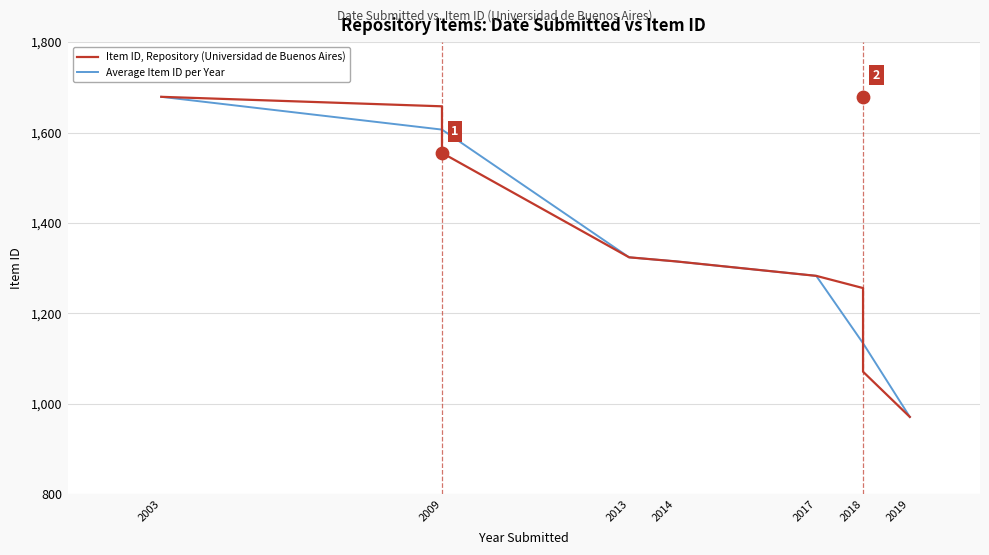

What is the change in value from 2013 to 2018?

-68